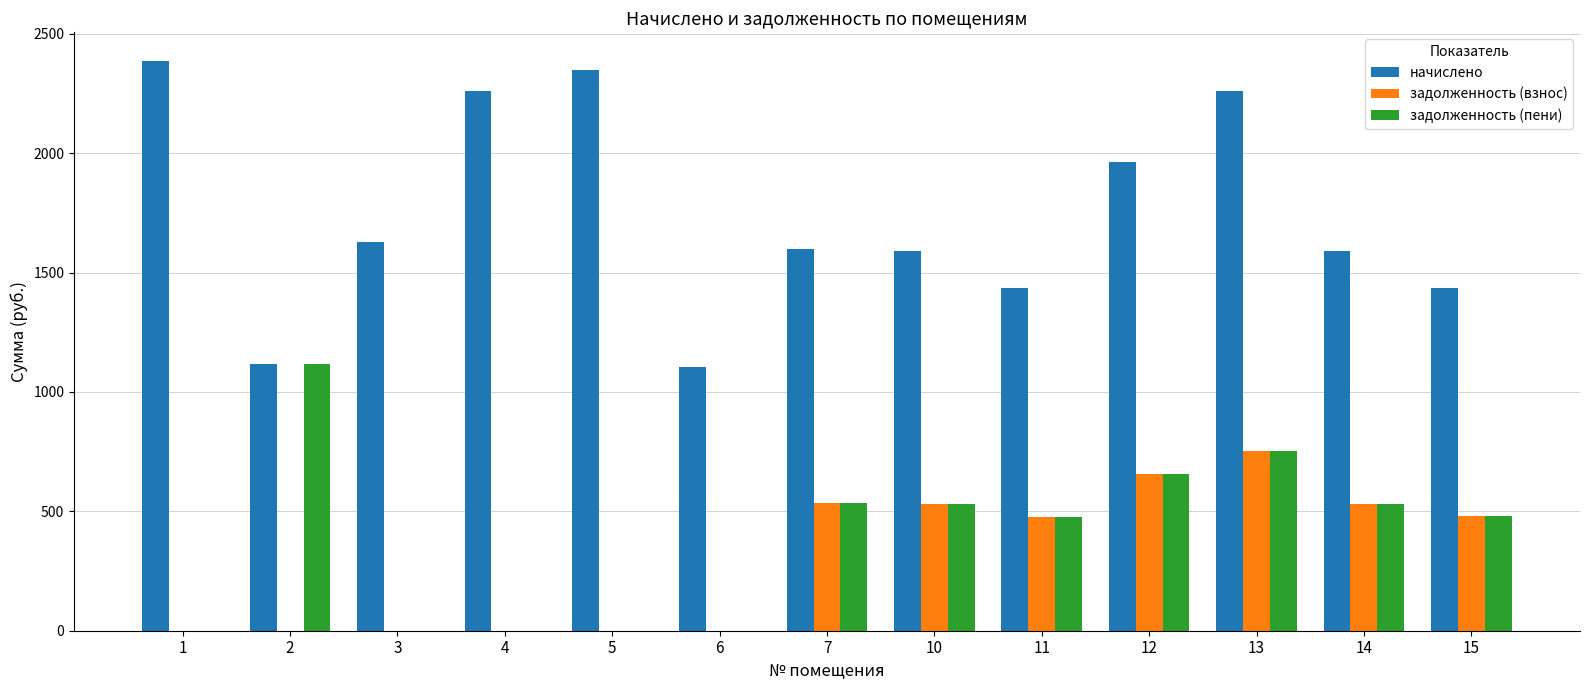

Are the bars grouped side by side (vs. stacked)?

Yes